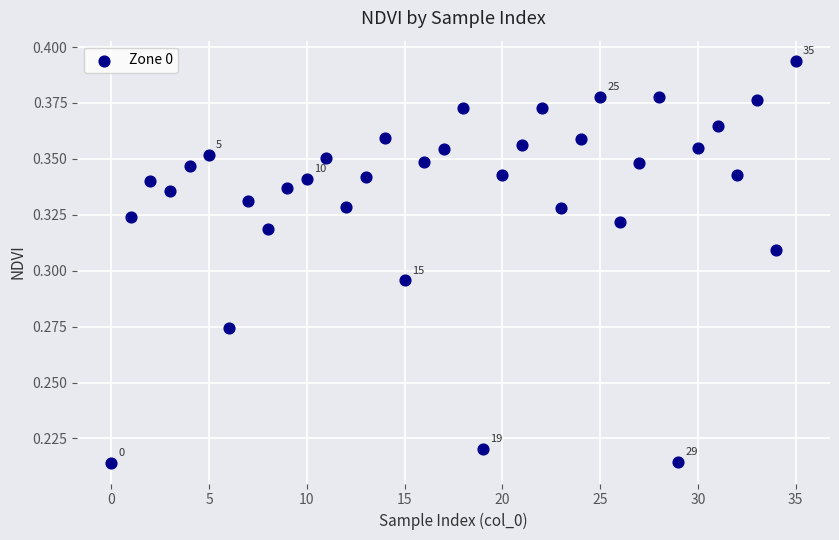

How many points are shown in the scatter plot?

36